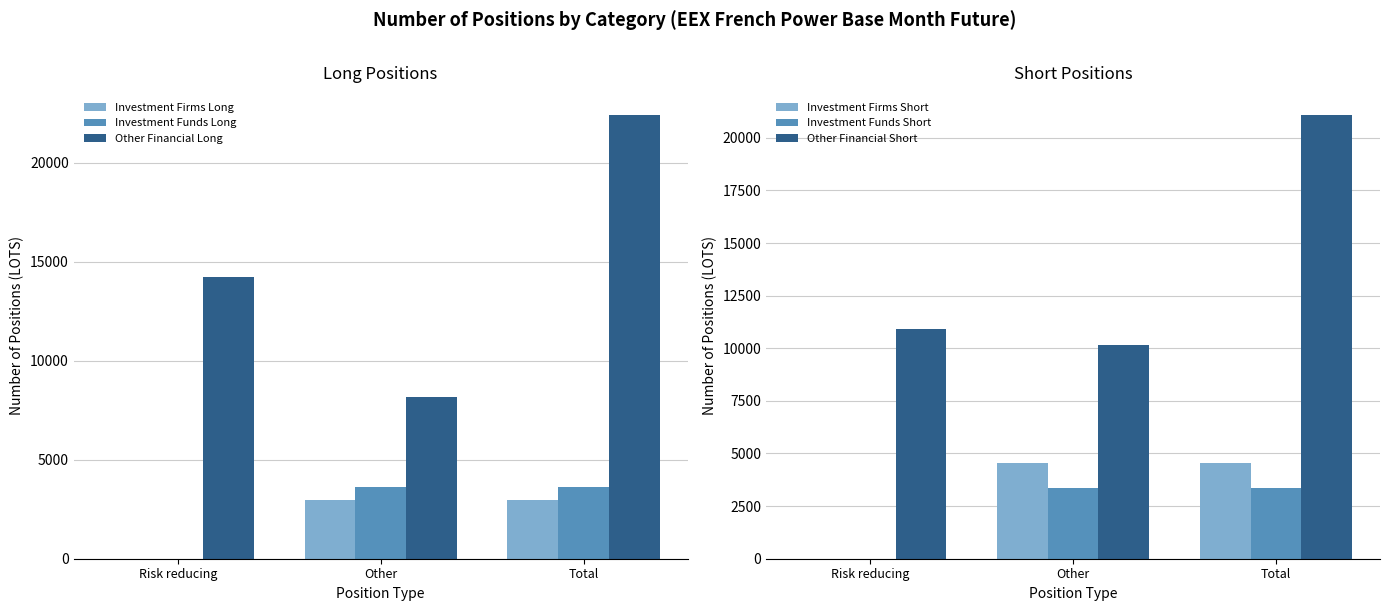

What is the average value of the Investment Funds Short series?

2252.7